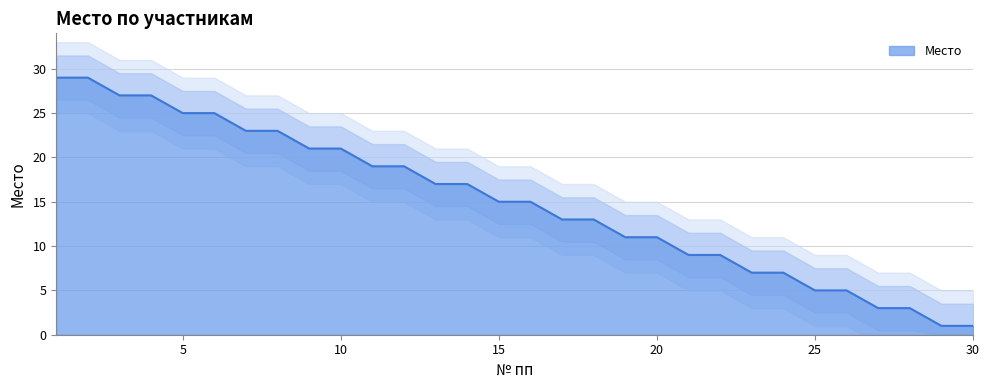

The chart shows a value of 41 at 8. True or false?

False